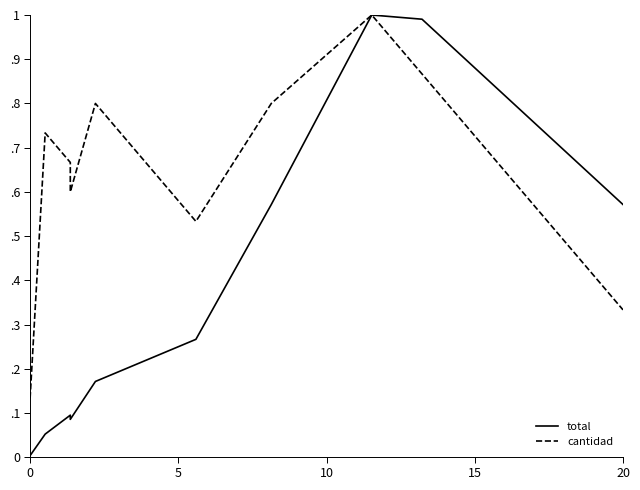

Does the chart display data point markers on the line(s)?

No